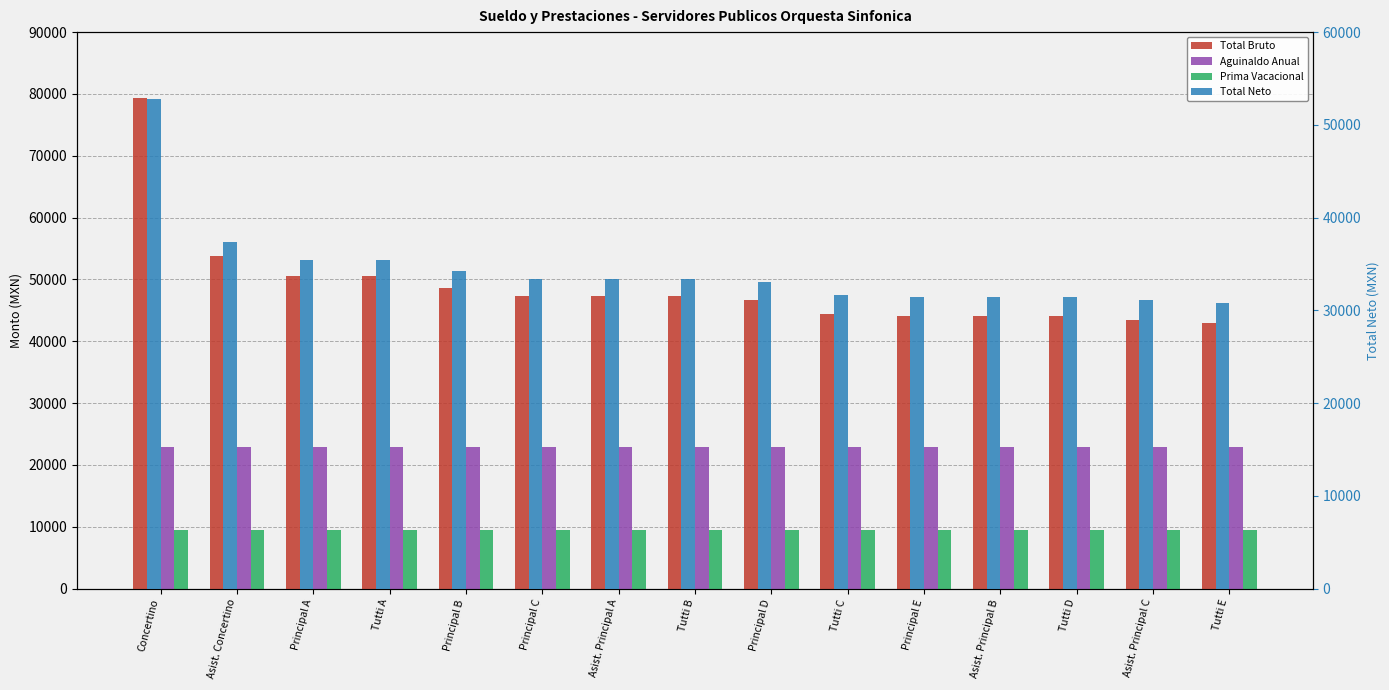

Rank the series by their average value, from lowest to highest.

Prima Vacacional, Aguinaldo Anual, Total Neto, Total Bruto